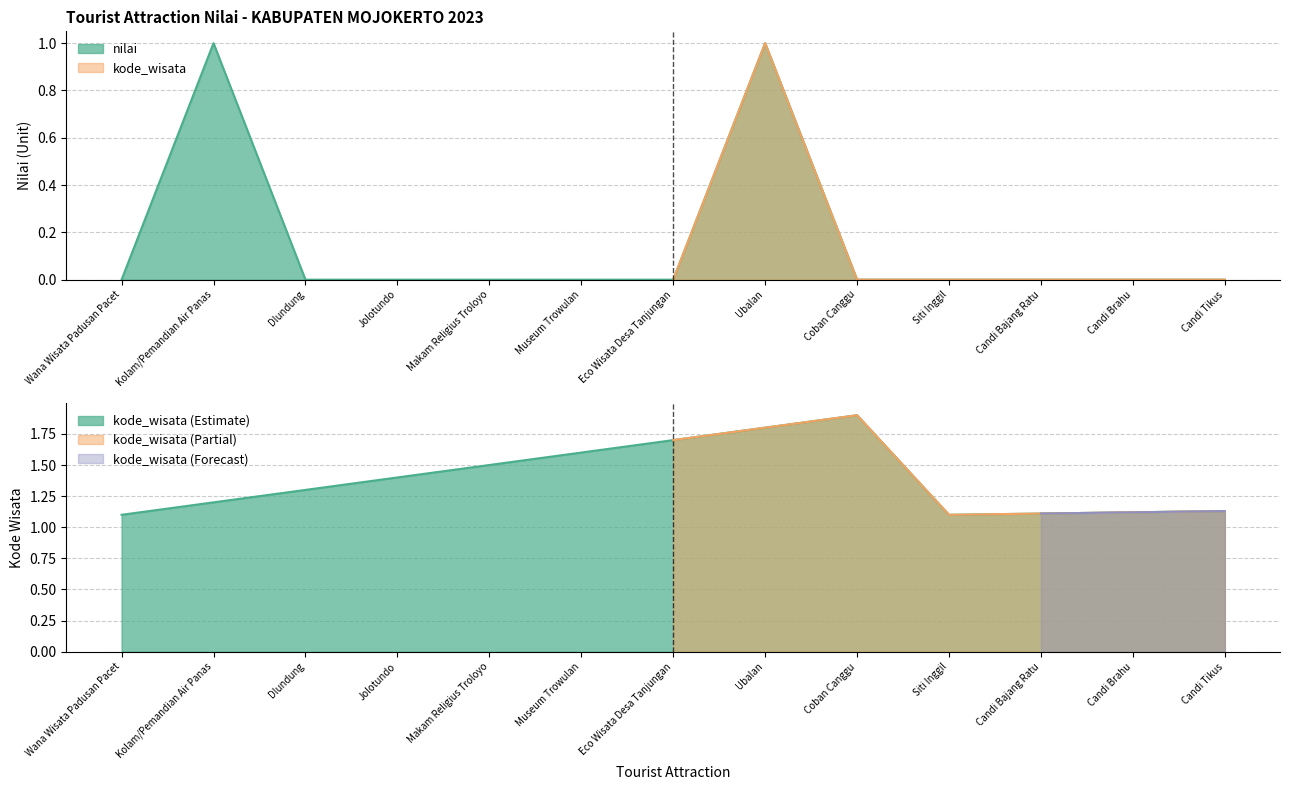

True or false: kode_wisata and nilai cross at least once.

False